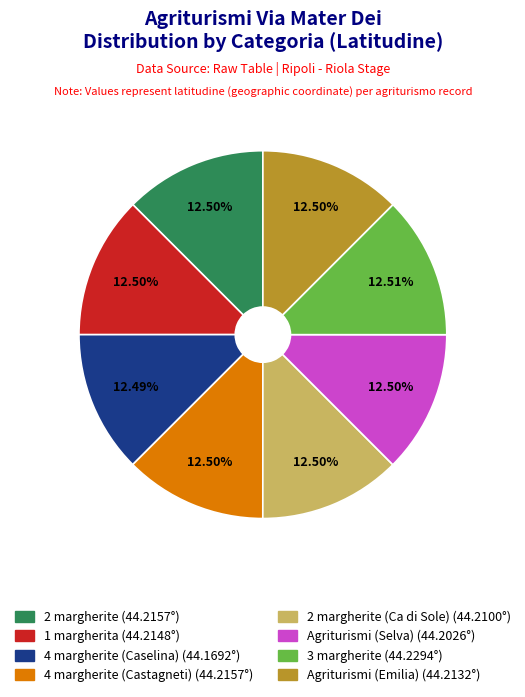

Does any single category account for the majority?

No